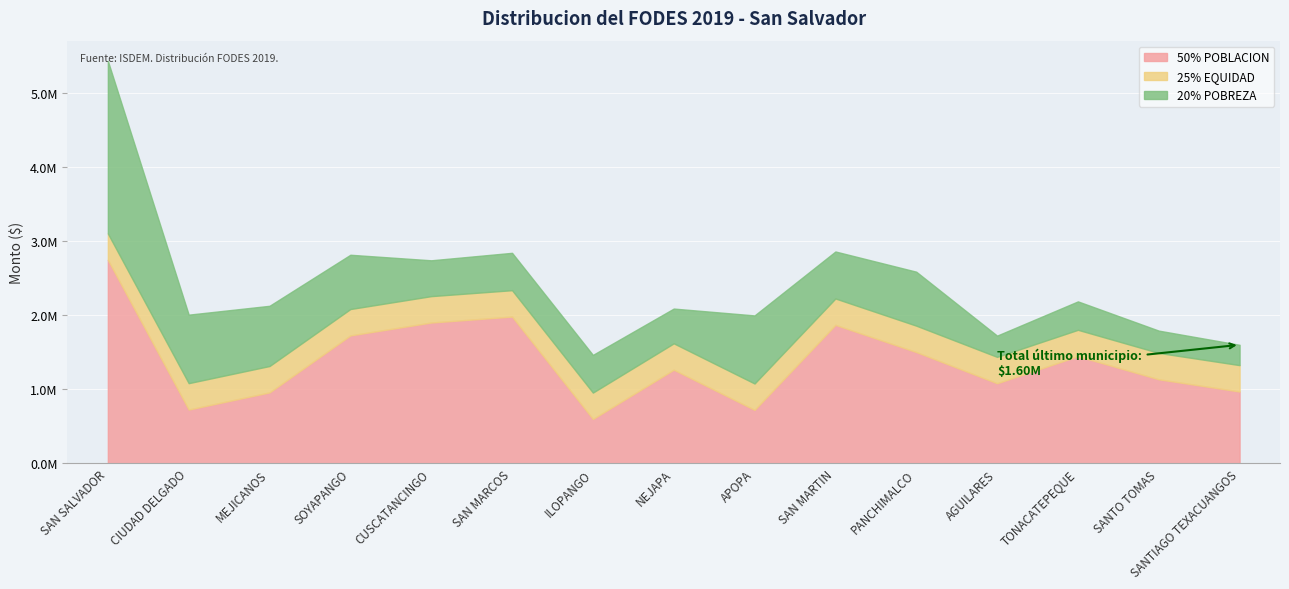

What is the smallest value displayed?

274186.7